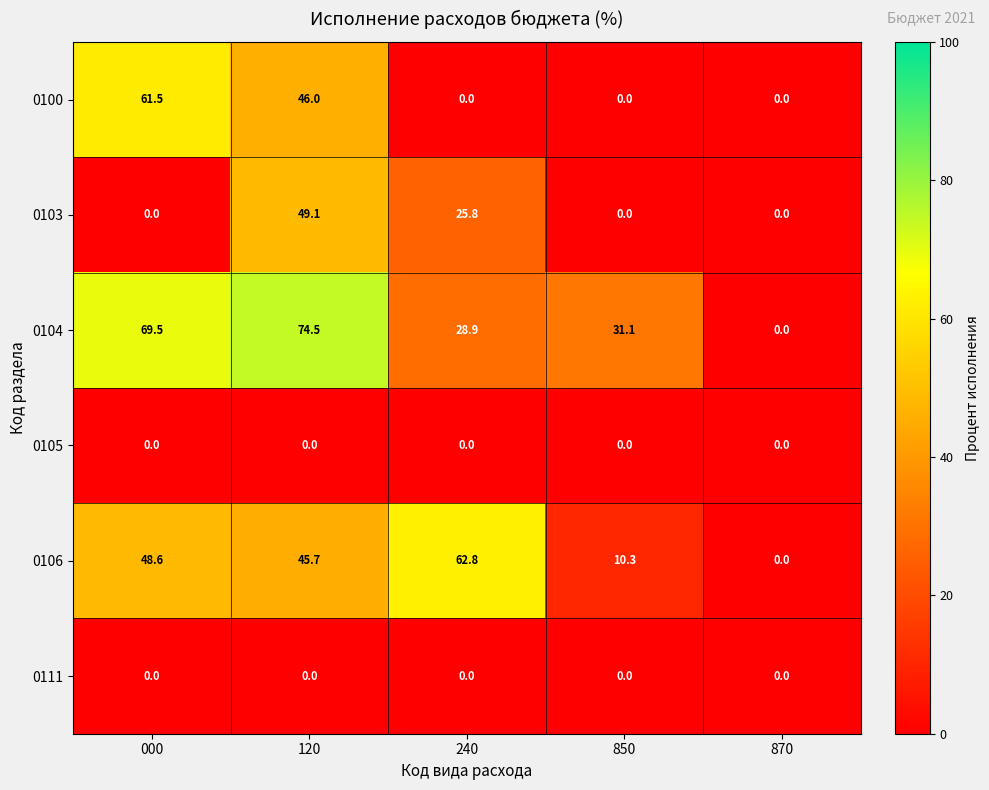

Reading left to right, list all the values displayed in this chart.

0100: 000=61.5	120=46.0	240=0.0	850=0.0	870=0.0
0103: 000=0.0	120=49.1	240=25.8	850=0.0	870=0.0
0104: 000=69.5	120=74.5	240=28.9	850=31.1	870=0.0
0105: 000=0.0	120=0.0	240=0.0	850=0.0	870=0.0
0106: 000=48.6	120=45.7	240=62.8	850=10.3	870=0.0
0111: 000=0.0	120=0.0	240=0.0	850=0.0	870=0.0